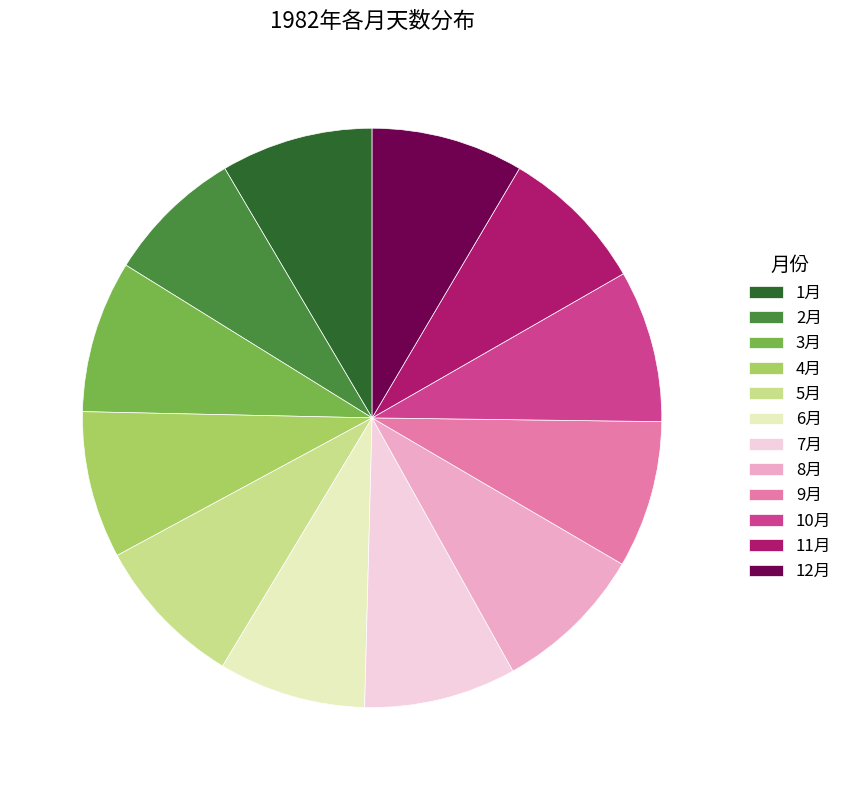

What is the smallest slice in the pie chart?

2月